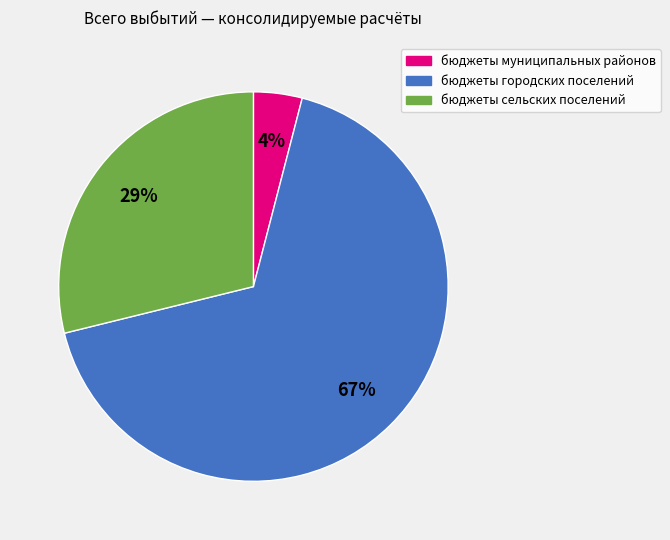

Which slice represents more than half of the pie?

бюджеты городских поселений